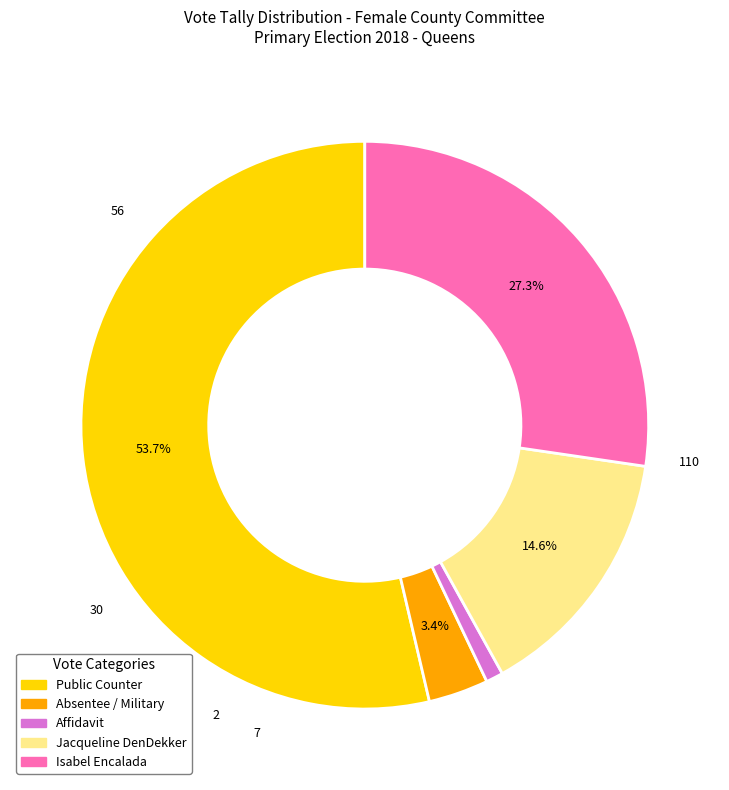

To the nearest percent, what portion does Isabel Encalada represent?

27%